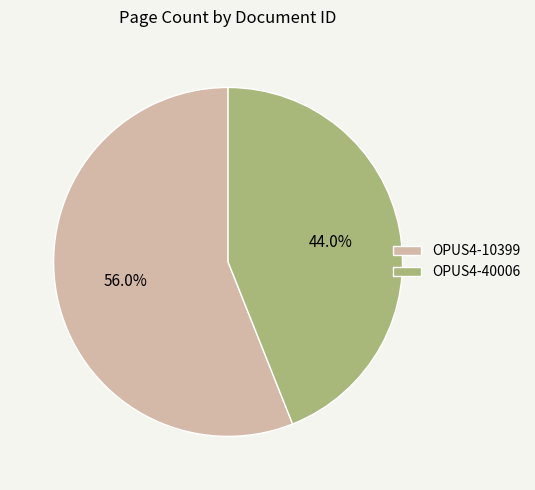

Rank the categories by value from highest to lowest.

OPUS4-10399, OPUS4-40006